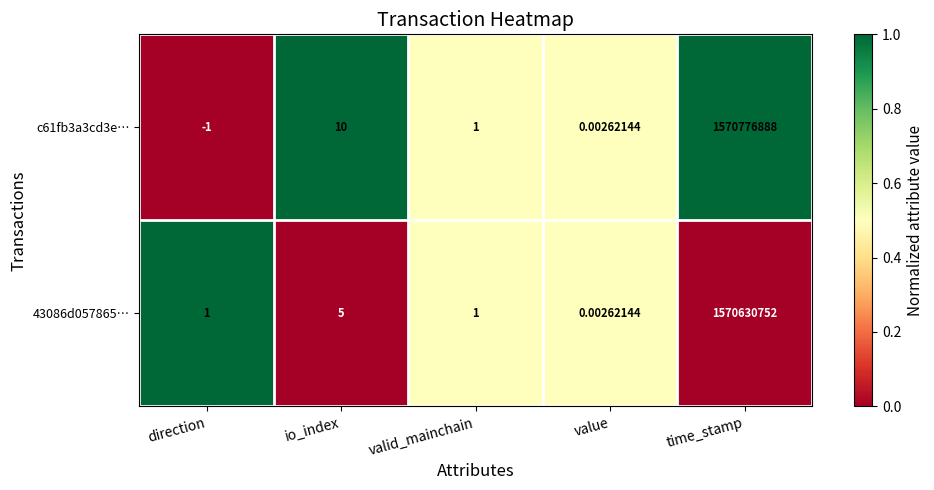

At which label does c61fb3a3cd3e… reach its minimum?

direction